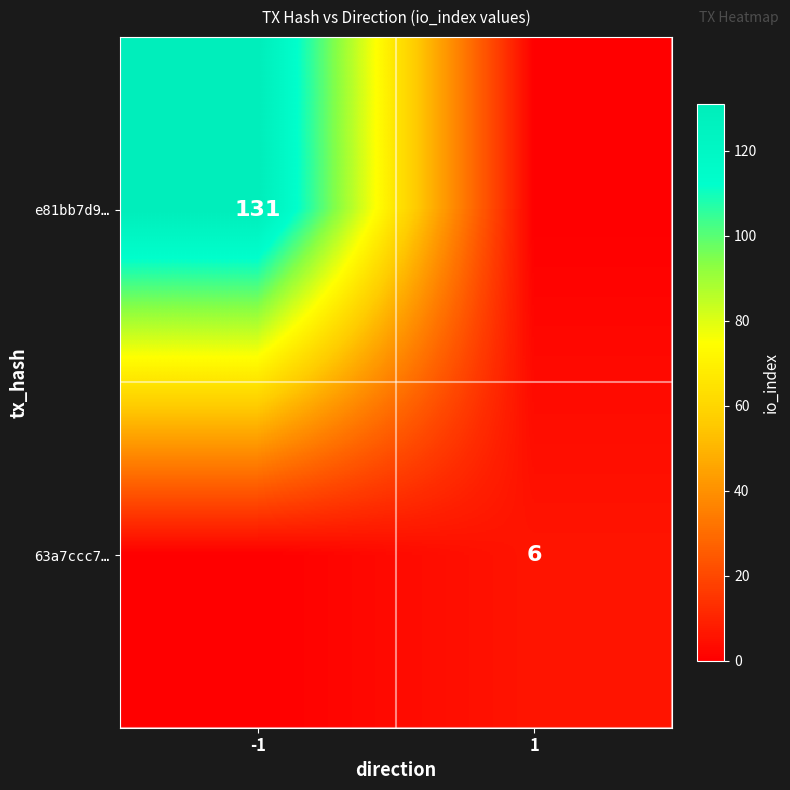

Is it true that 63a7ccc7… equals 6 at 1?

True